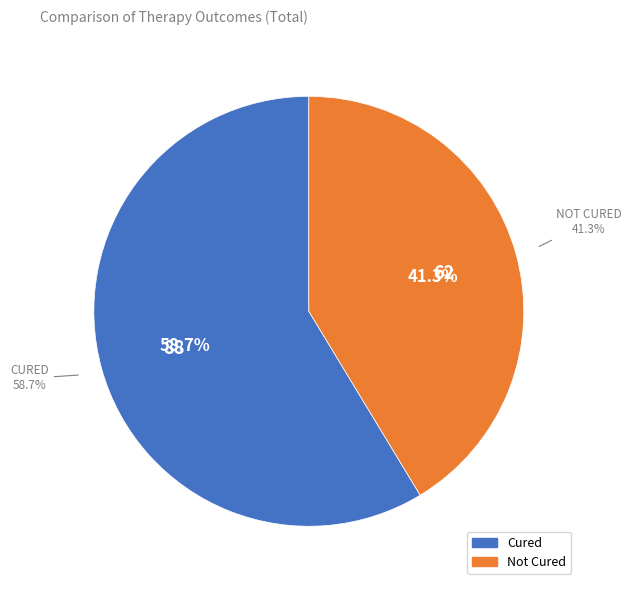

To the nearest percent, what is the difference between the Not Cured and Cured slice percentages?

17%